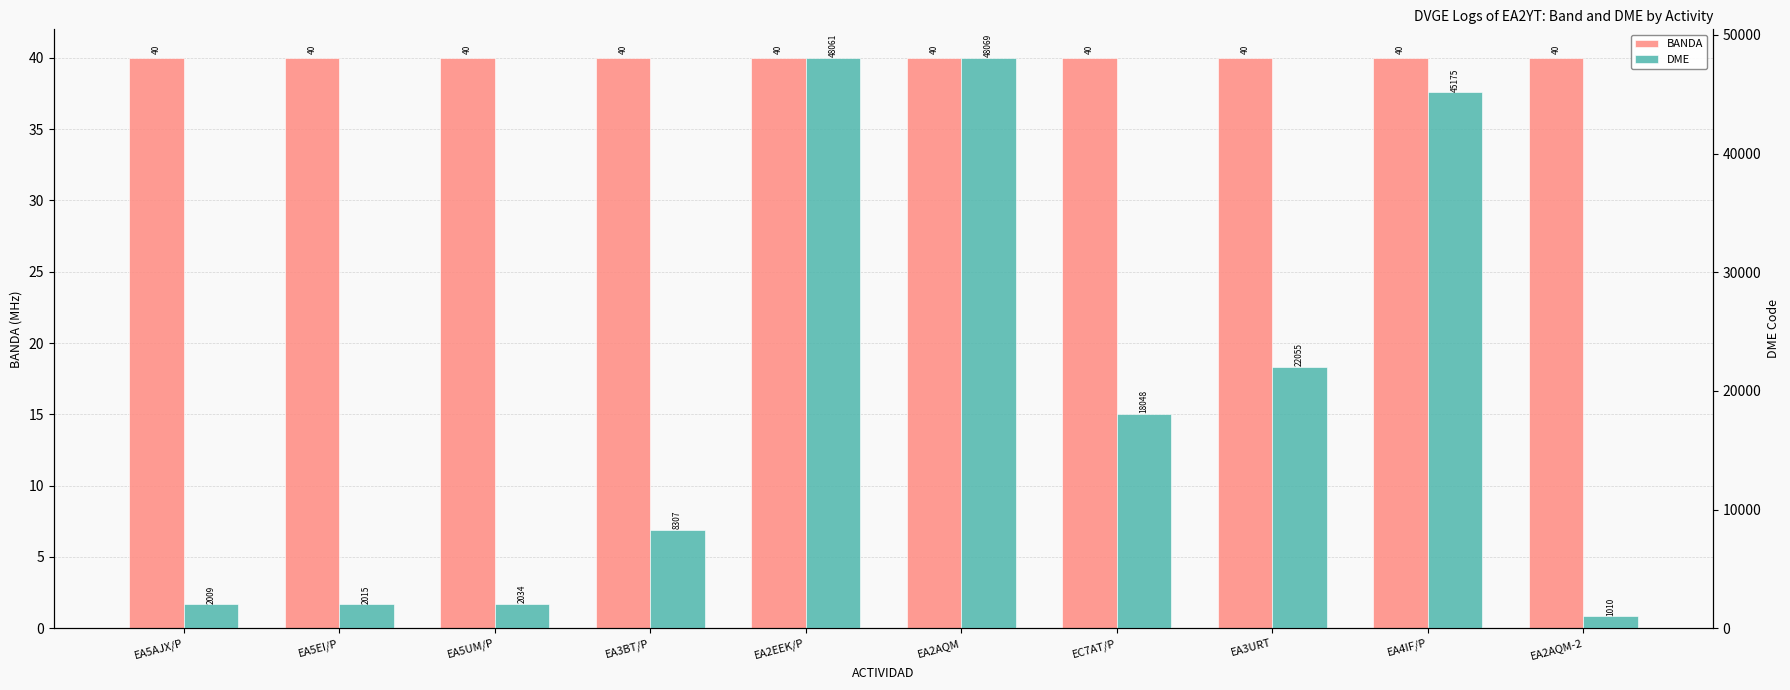

The BANDA series shows 15 at EA5AJX/P. True or false?

False